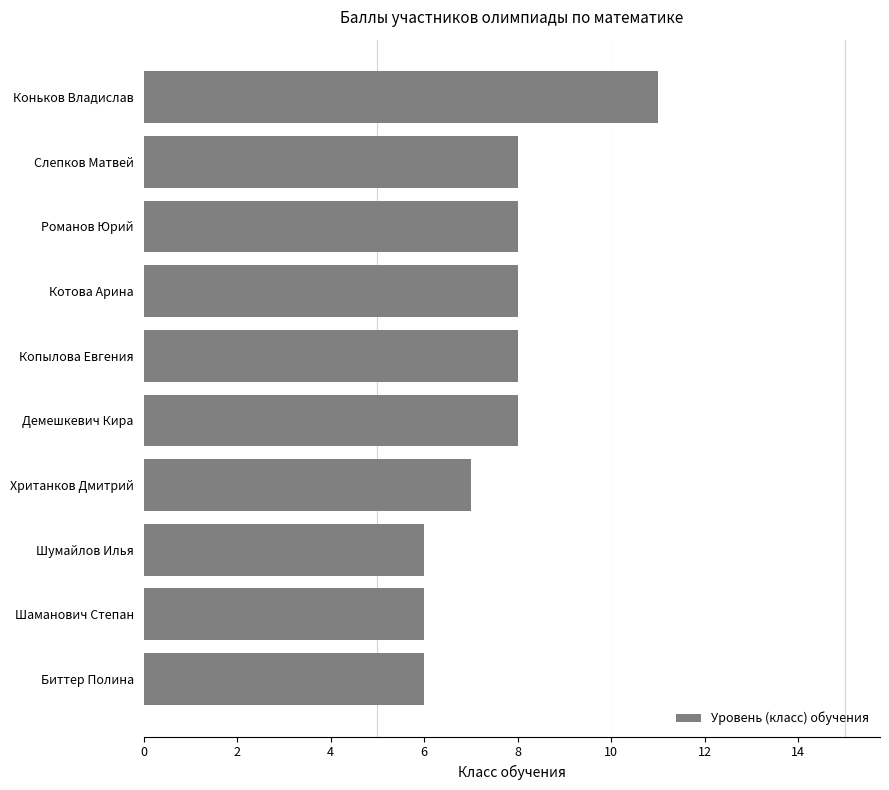

What is the label of the 4th bar from the top?

Котова Арина